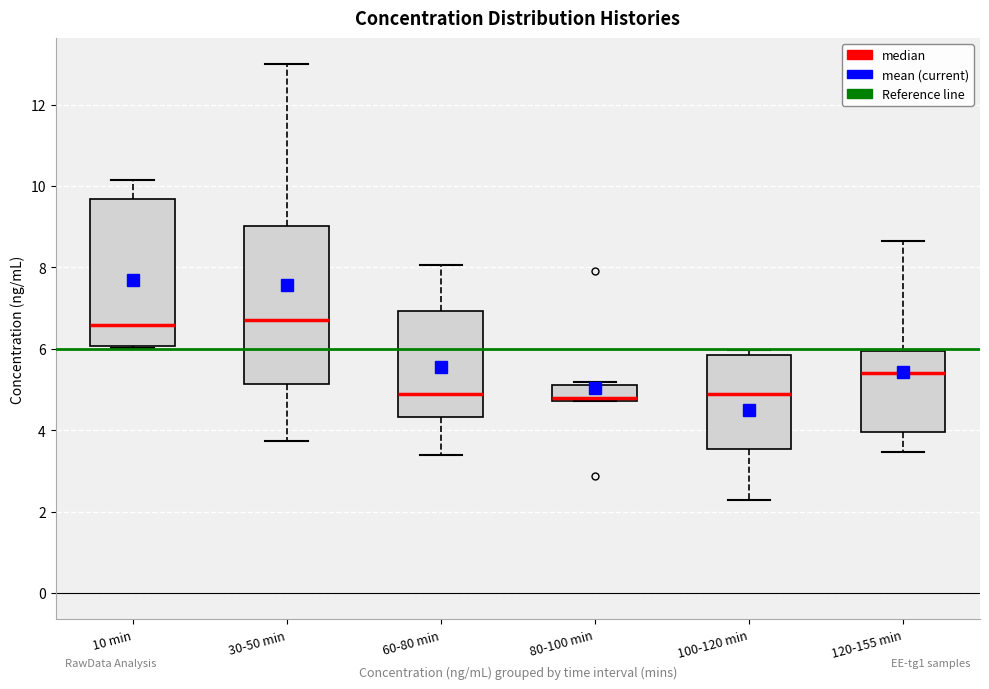

Which box is the tallest, from its lower edge to its upper edge?

30-50 min